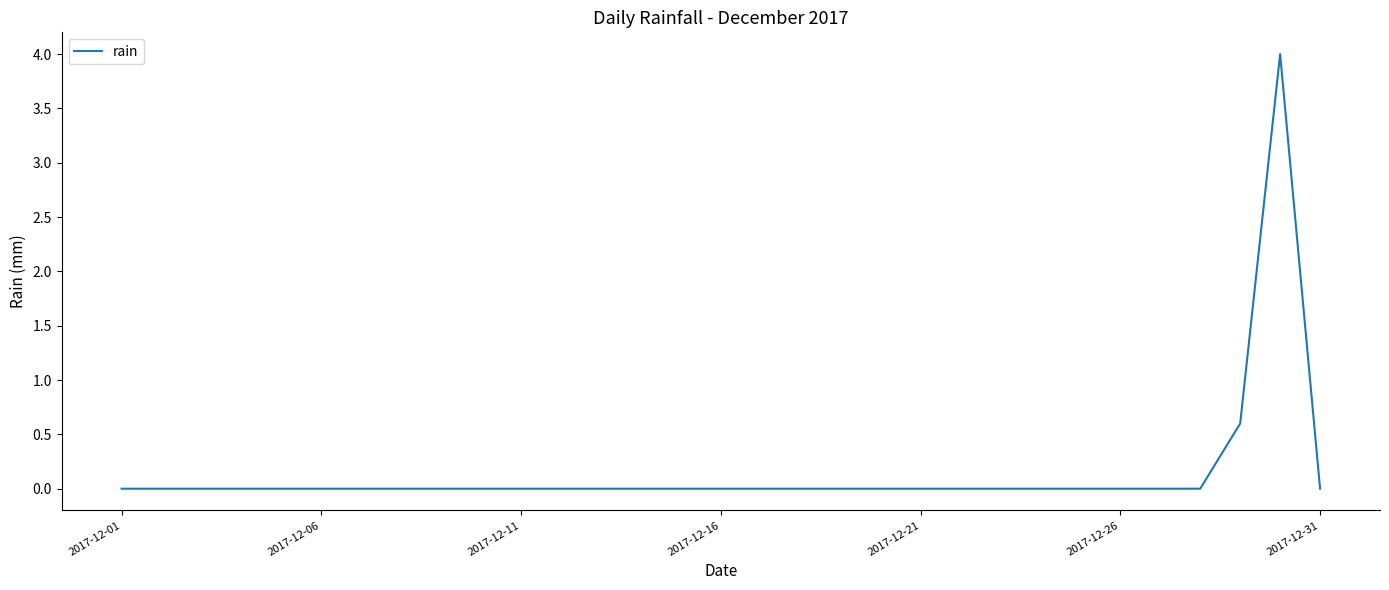

What is the maximum value shown in the chart?

4.0